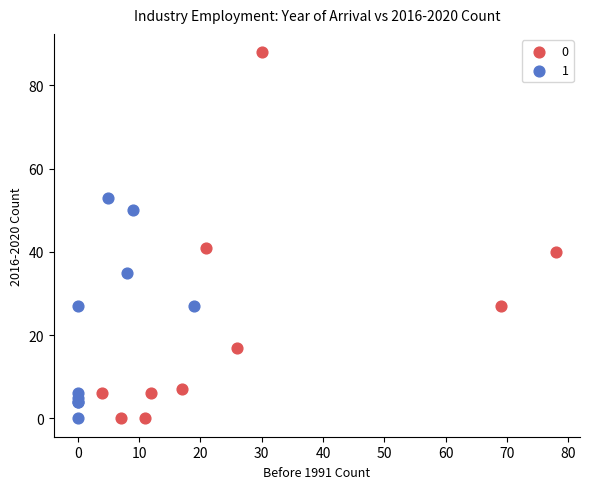

What are all the series names shown in the legend?

0, 1